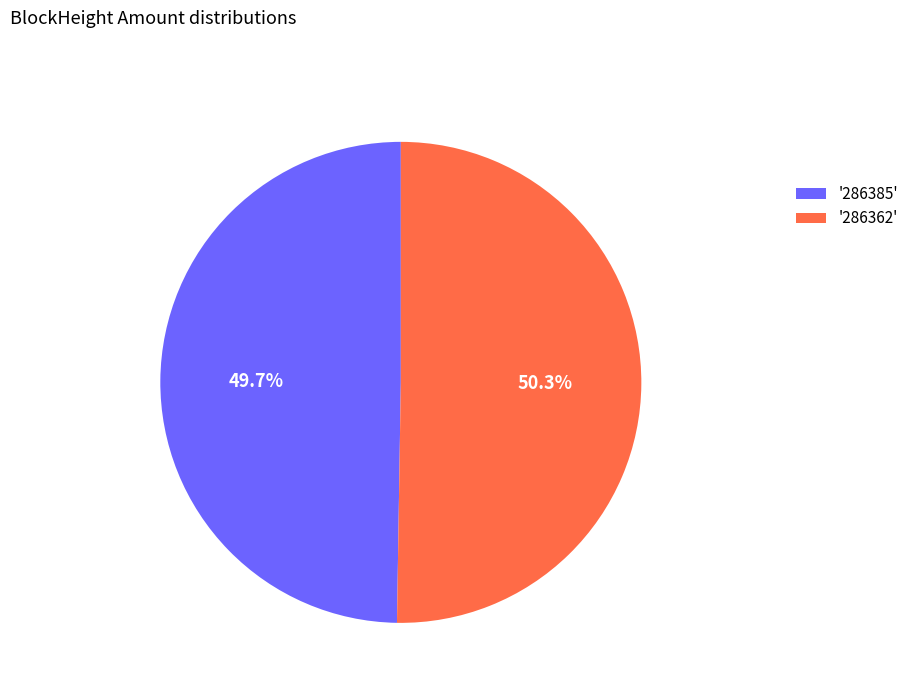

Rank the categories by value from lowest to highest.

'286385', '286362'